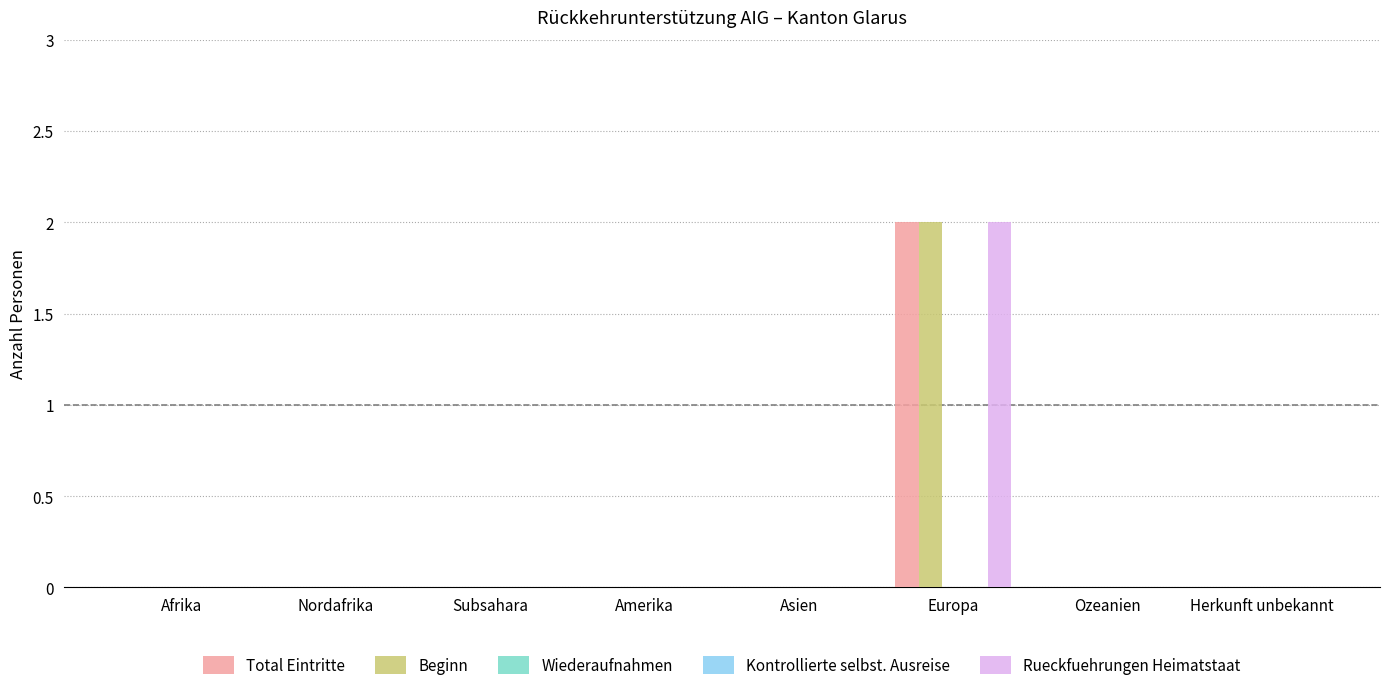

Is the value of Total Eintritte at Nordafrika greater than the value of Kontrollierte selbst. Ausreise at Europa?

No